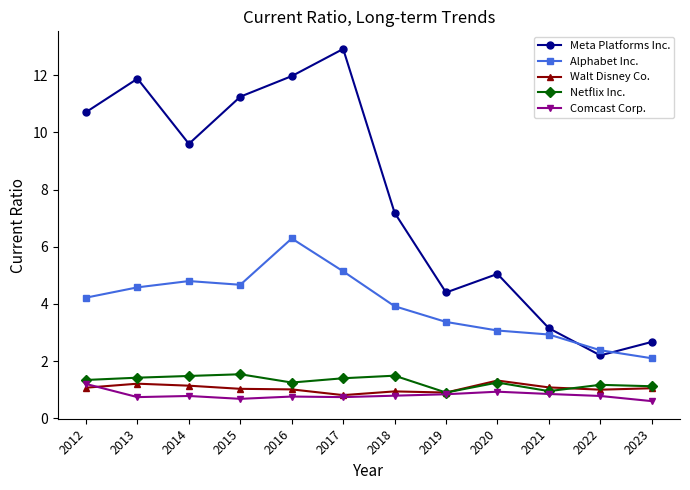

What is the lowest value of the Netflix Inc. series?

0.9